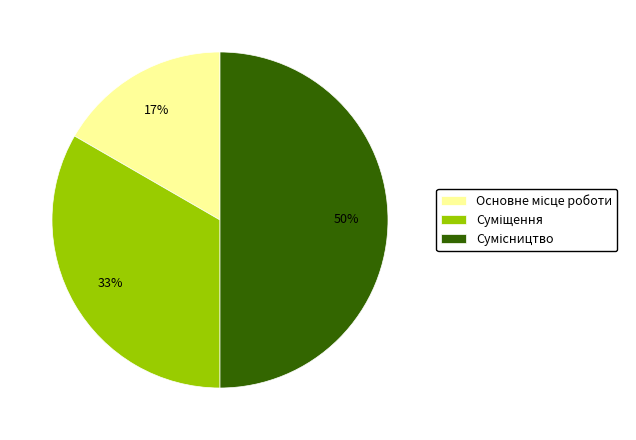

How many slices are in this pie chart?

3